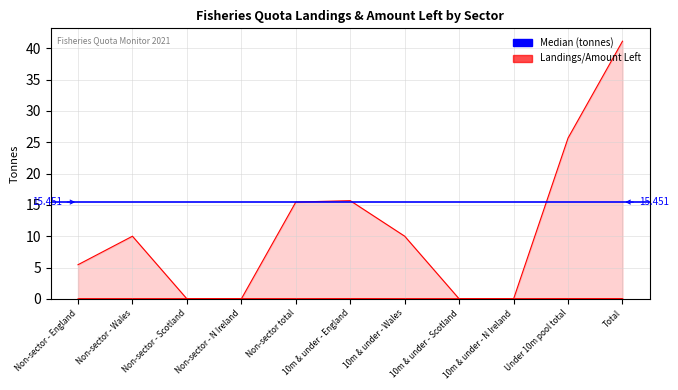

Reading left to right, transcribe all the data shown in this chart.

Total landings by UK vessels: Non-sector - England=0.0	Non-sector - Wales=0.0	Non-sector - Scotland=0.0	Non-sector - N Ireland=0.0	Non-sector total=0.0	10m & under - England=0.0	10m & under - Wales=0.0	10m & under - Scotland=0.0	10m & under - N Ireland=0.0	Under 10m pool total=0.0	Total=0.0
Amount left: Non-sector - England=5.5	Non-sector - Wales=10.0	Non-sector - Scotland=0.0	Non-sector - N Ireland=0.0	Non-sector total=15.5	10m & under - England=15.7	10m & under - Wales=10.0	10m & under - Scotland=0.0	10m & under - N Ireland=0.0	Under 10m pool total=25.7	Total=41.1